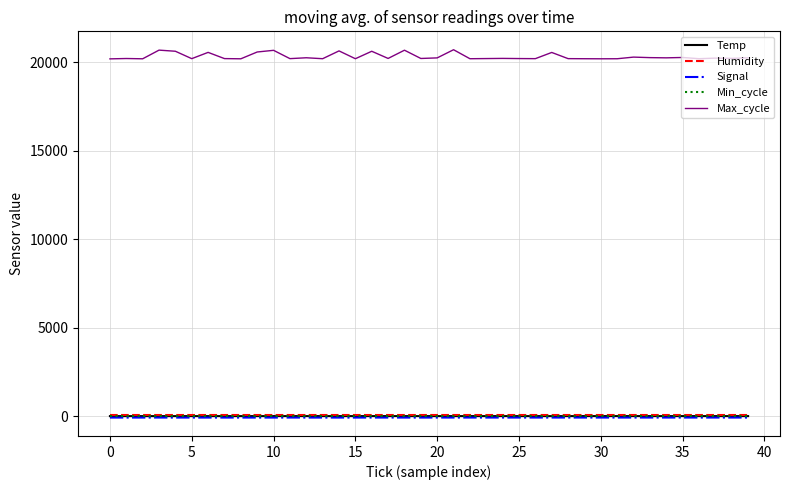

Which series has the largest range (max minus min)?

Max_cycle